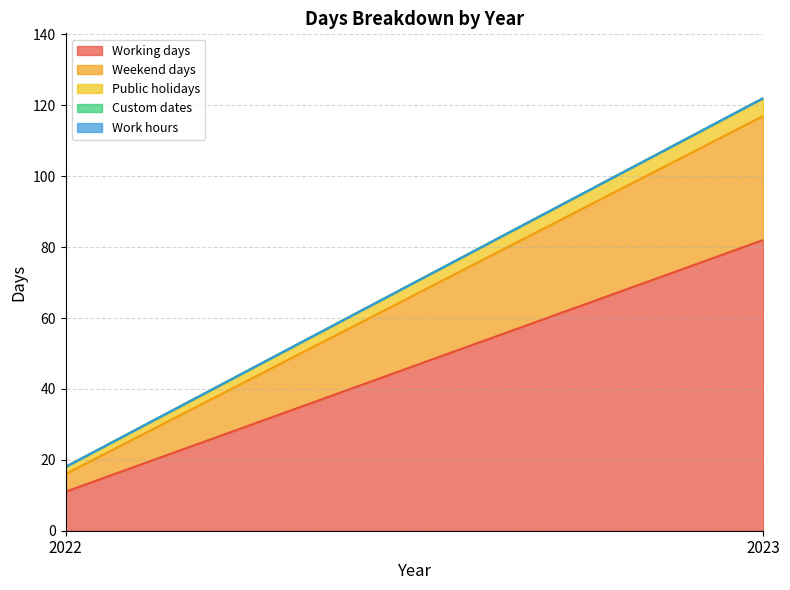

What is the value of the Weekend days point at the 1st from the left?

5